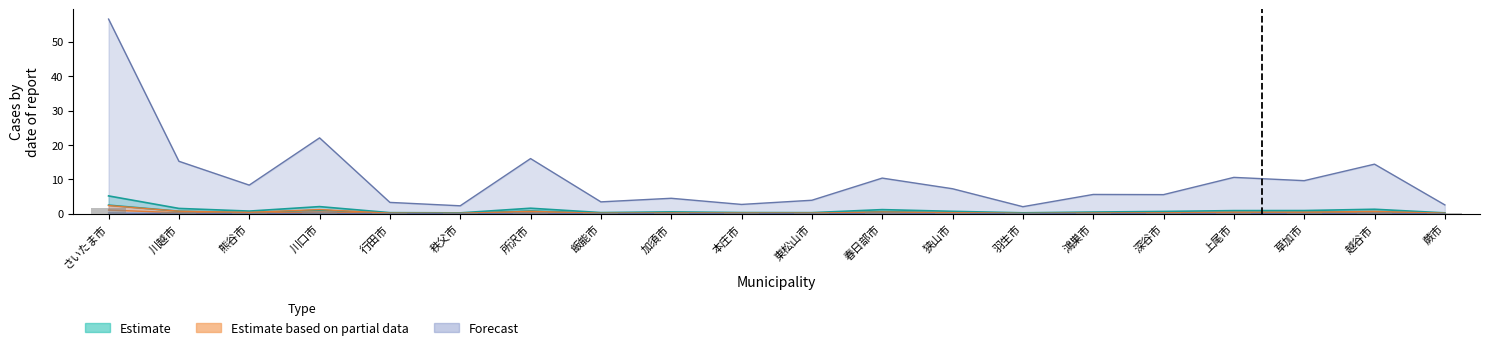

Reading left to right, what are all the values shown in this chart?

Estimate_lower: さいたま市=2.5	川越市=0.8	熊谷市=0.4	川口市=1.0	行田市=0.2	秩父市=0.1	所沢市=0.8	飯能市=0.2	加須市=0.3	本庄市=0.2	東松山市=0.2	春日部市=0.6	狭山市=0.4	羽生市=0.1	鴻巣市=0.3	深谷市=0.3	上尾市=0.4	草加市=0.5	越谷市=0.7	蕨市=0.1
Estimate_upper: さいたま市=5.2	川越市=1.6	熊谷市=0.8	川口市=2.1	行田市=0.3	秩父市=0.3	所沢市=1.6	飯能市=0.4	加須市=0.6	本庄市=0.4	東松山市=0.3	春日部市=1.2	狭山市=0.7	羽生市=0.3	鴻巣市=0.5	深谷市=0.7	上尾市=0.9	草加市=0.9	越谷市=1.3	蕨市=0.3
Partial_lower: さいたま市=1.1	川越市=0.3	熊谷市=0.2	川口市=0.5	行田市=0.1	秩父市=0.1	所沢市=0.3	飯能市=0.1	加須市=0.1	本庄市=0.1	東松山市=0.1	春日部市=0.2	狭山市=0.1	羽生市=0.0	鴻巣市=0.1	深谷市=0.1	上尾市=0.2	草加市=0.2	越谷市=0.3	蕨市=0.1
Partial_upper: さいたま市=2.4	川越市=0.8	熊谷市=0.4	川口市=1.2	行田市=0.2	秩父市=0.1	所沢市=0.7	飯能市=0.2	加須市=0.2	本庄市=0.2	東松山市=0.2	春日部市=0.5	狭山市=0.3	羽生市=0.1	鴻巣市=0.2	深谷市=0.3	上尾市=0.5	草加市=0.5	越谷市=0.7	蕨市=0.2
Forecast_lower: さいたま市=0.2	川越市=0.1	熊谷市=0.1	川口市=0.1	行田市=0.0	秩父市=0.0	所沢市=0.1	飯能市=0.0	加須市=0.0	本庄市=0.0	東松山市=0.0	春日部市=0.1	狭山市=0.0	羽生市=0.0	鴻巣市=0.0	深谷市=0.0	上尾市=0.1	草加市=0.1	越谷市=0.1	蕨市=0.0
Forecast_upper: さいたま市=56.6	川越市=15.3	熊谷市=8.3	川口市=22.1	行田市=3.3	秩父市=2.3	所沢市=16.1	飯能市=3.5	加須市=4.5	本庄市=2.7	東松山市=3.9	春日部市=10.4	狭山市=7.3	羽生市=2.1	鴻巣市=5.6	深谷市=5.6	上尾市=10.6	草加市=9.6	越谷市=14.4	蕨市=2.6